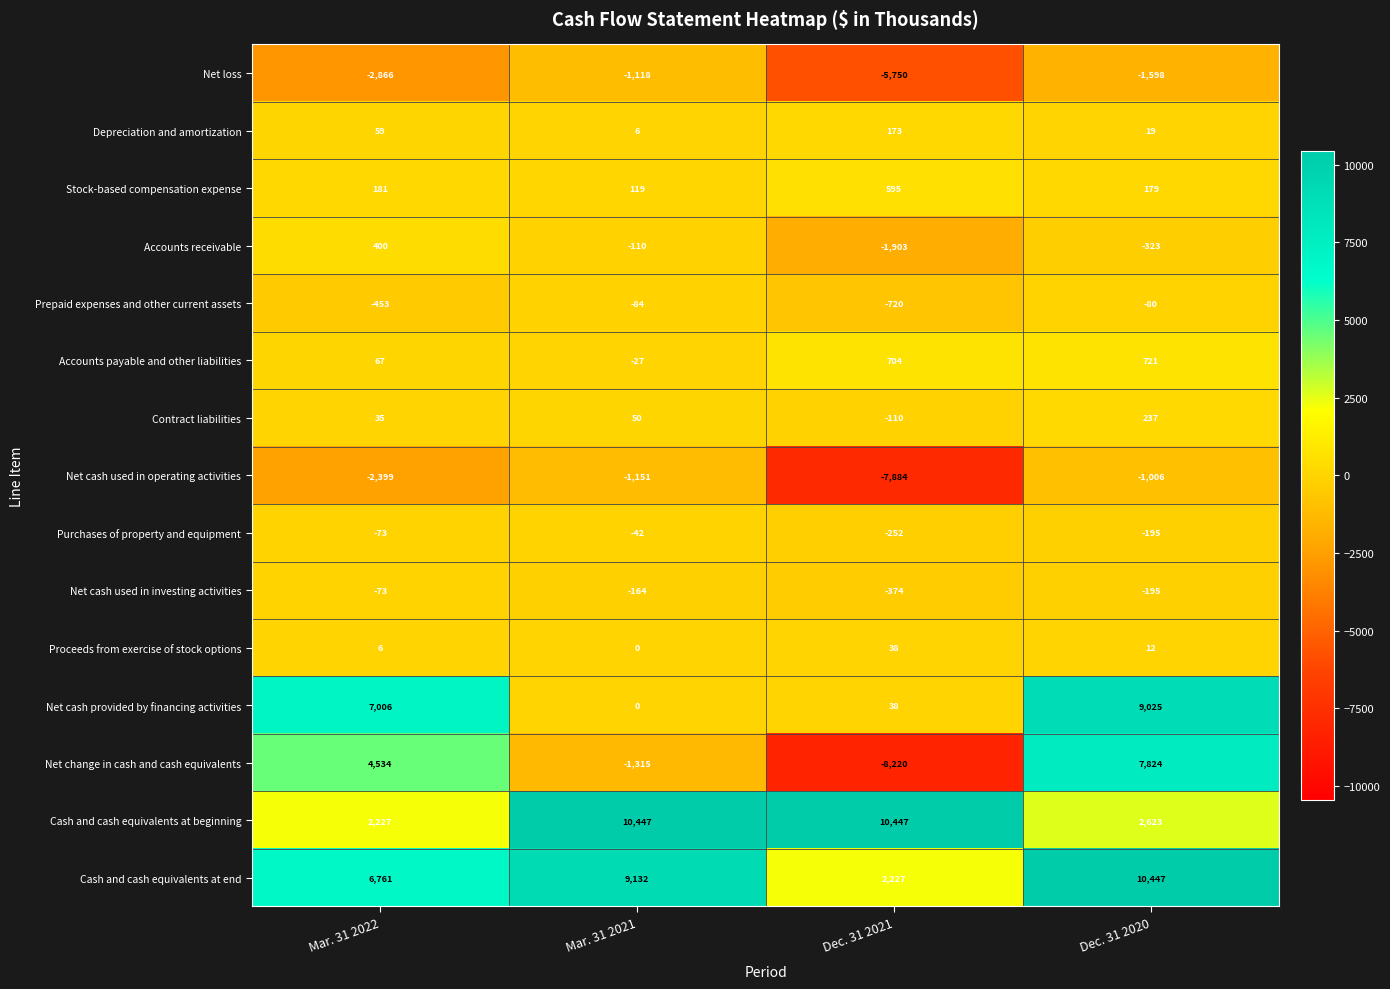

The Cash and cash equivalents at beginning series shows 10447 at Dec. 31 2021. True or false?

True